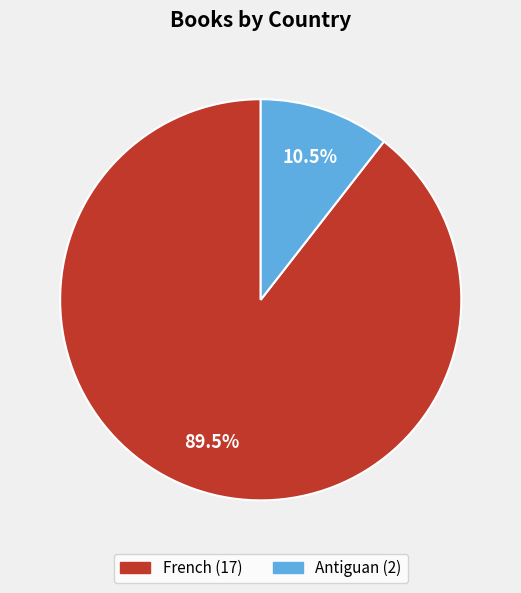

To the nearest percent, what is the average slice percentage?

50%